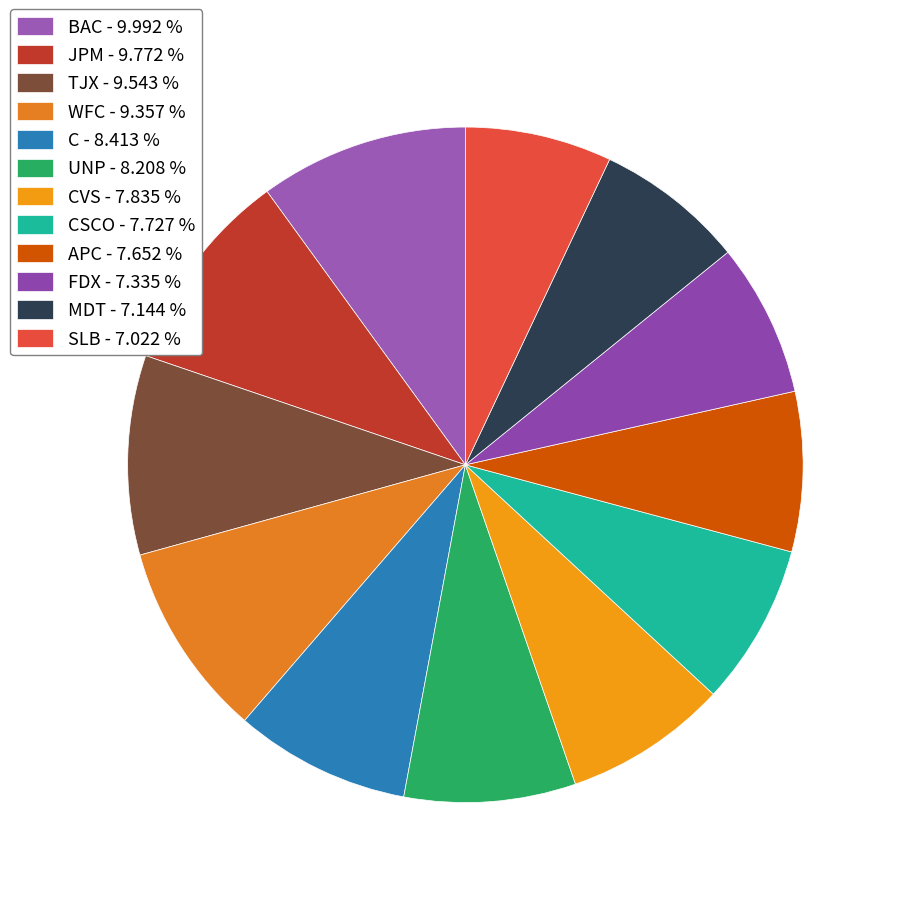

How many segments does this pie chart have?

12